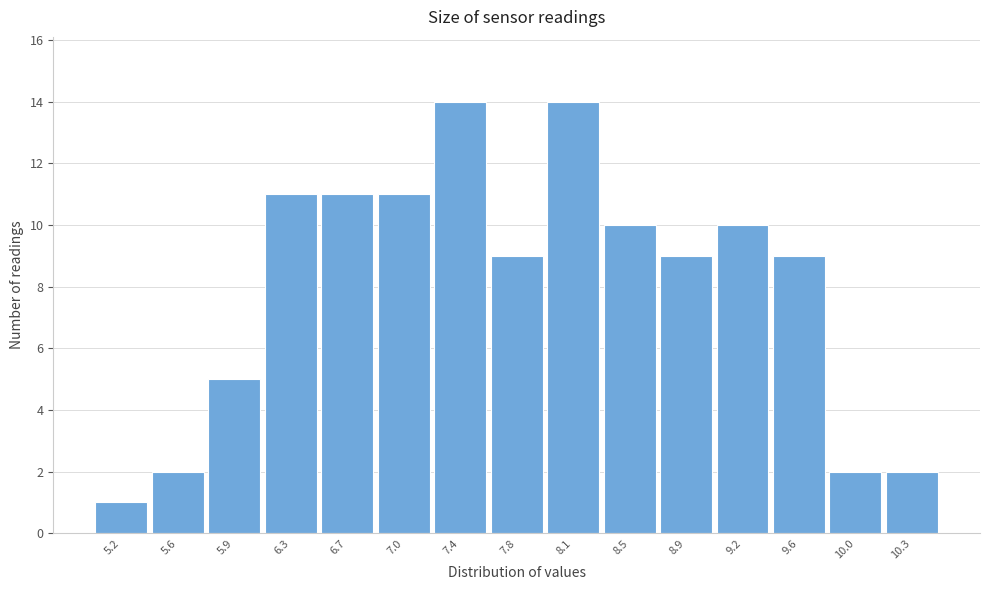

Reading right to left, list all the values displayed in this chart.

2	2	9	10	9	10	14	9	14	11	11	11	5	2	1